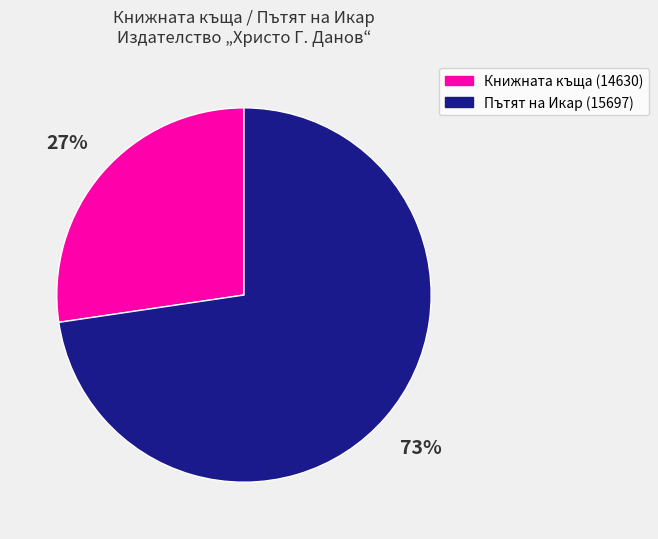

To the nearest percent, what is the average slice percentage?

50%